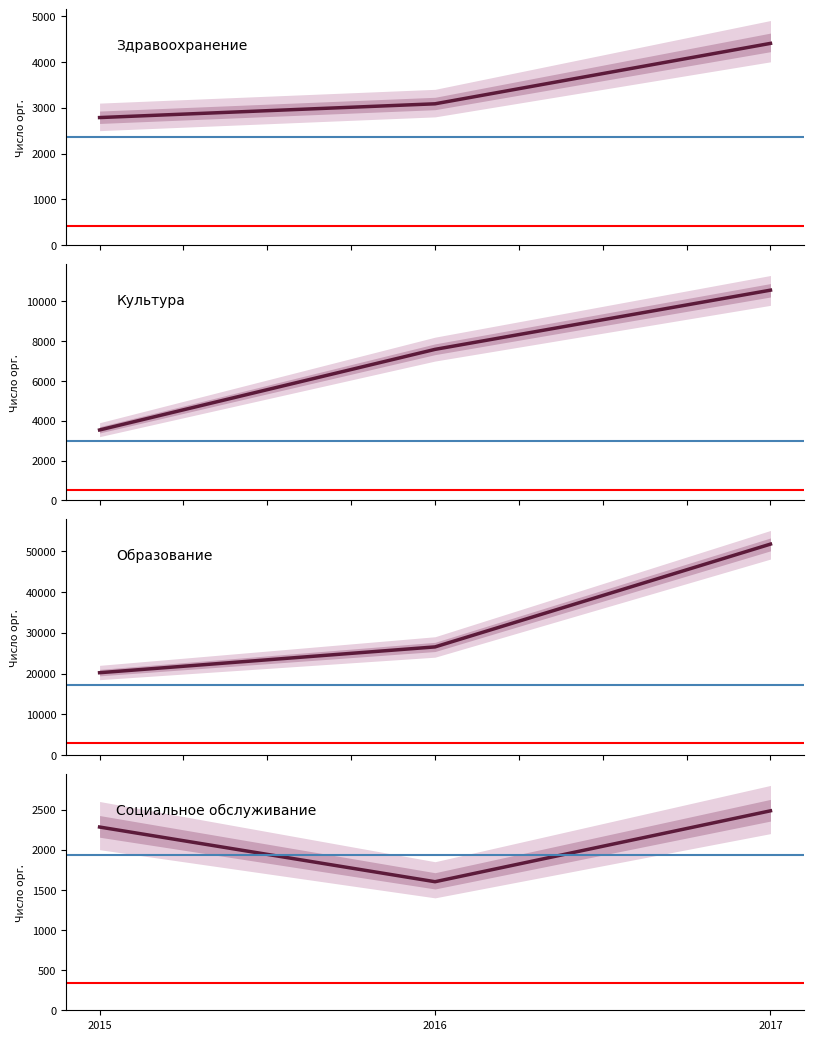

What is the value of the Социальное обслуживание point at the 1st from the left?

2282